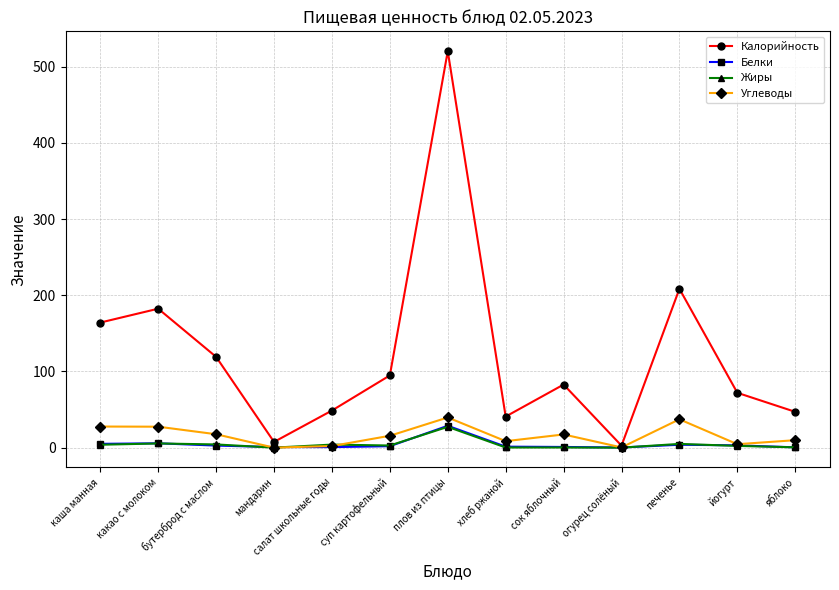

At which label is Калорийность closest to 261?

печенье